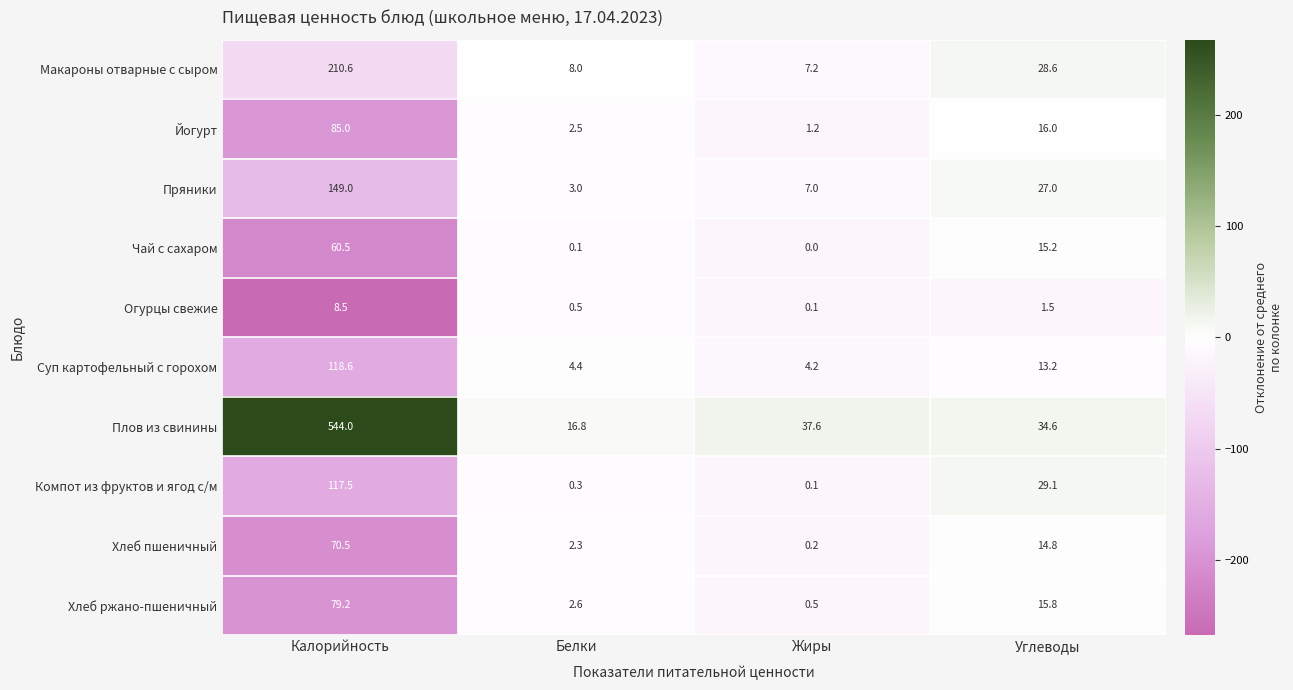

What is the greatest value displayed?

544.0